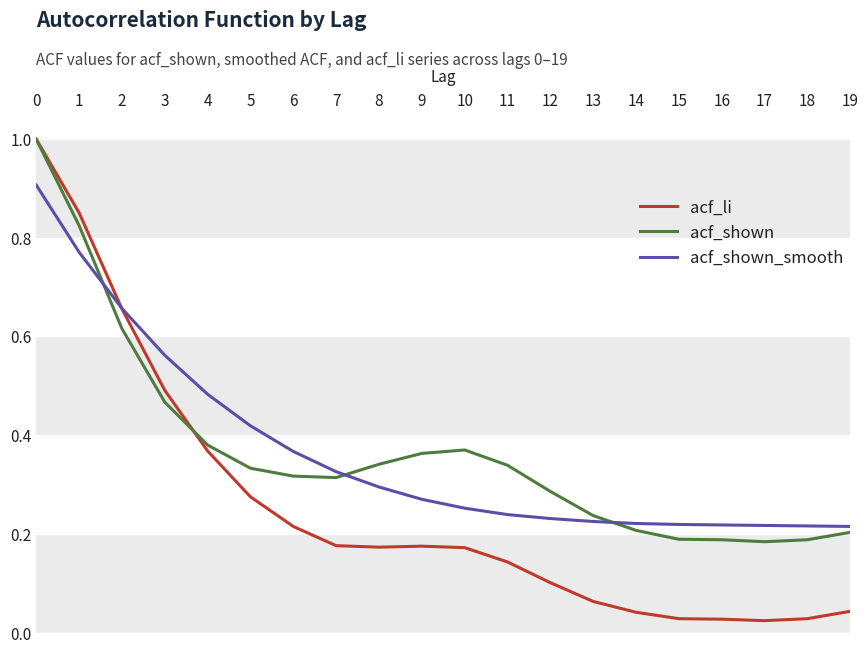

Which series ends up on top after the final intersection of acf_shown_smooth and acf_li?

acf_shown_smooth